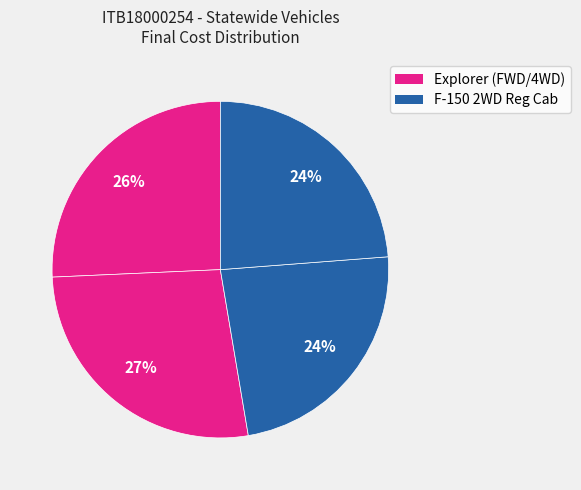

How many slices are in this pie chart?

4